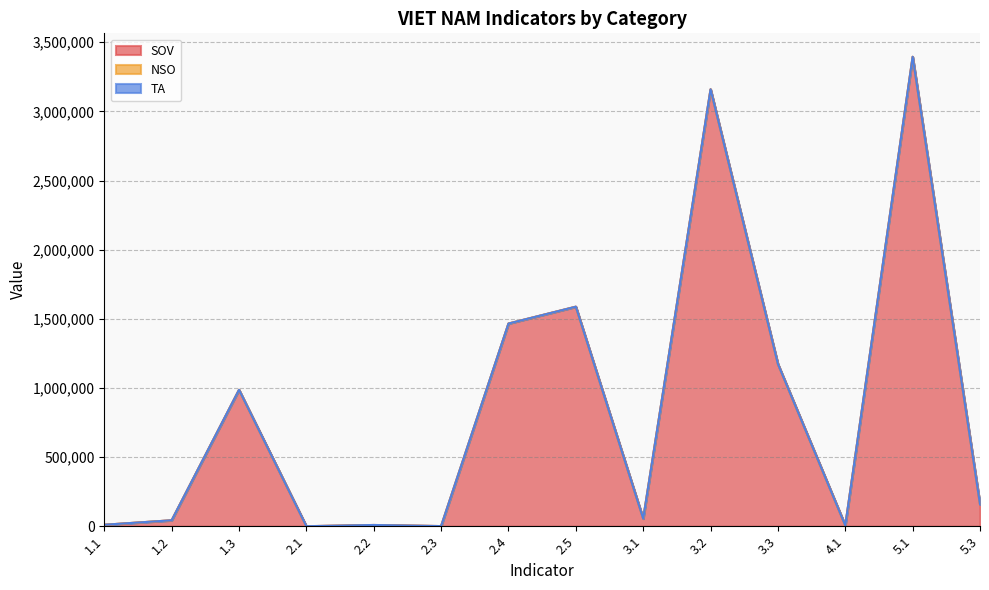

List the series in order of their peak value, lowest first.

NSO, TA, SOV